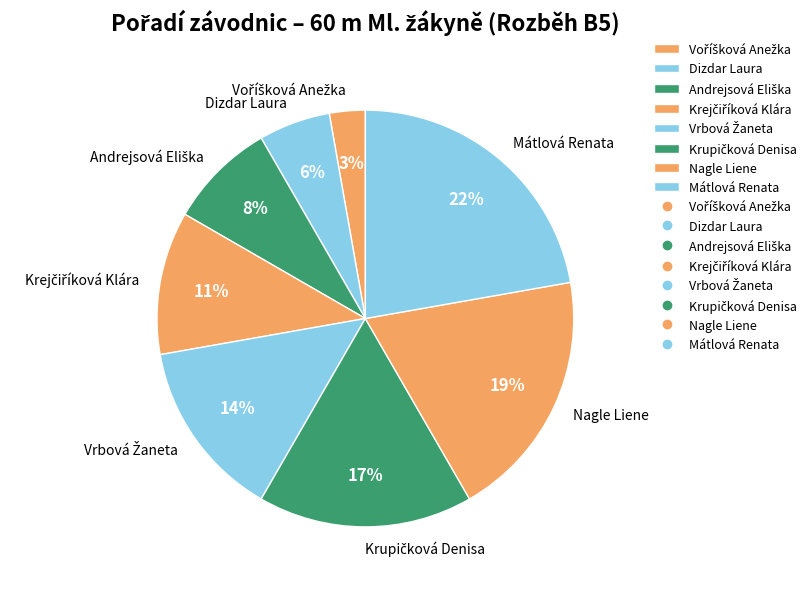

Between Dizdar Laura and Nagle Liene, which is larger?

Nagle Liene